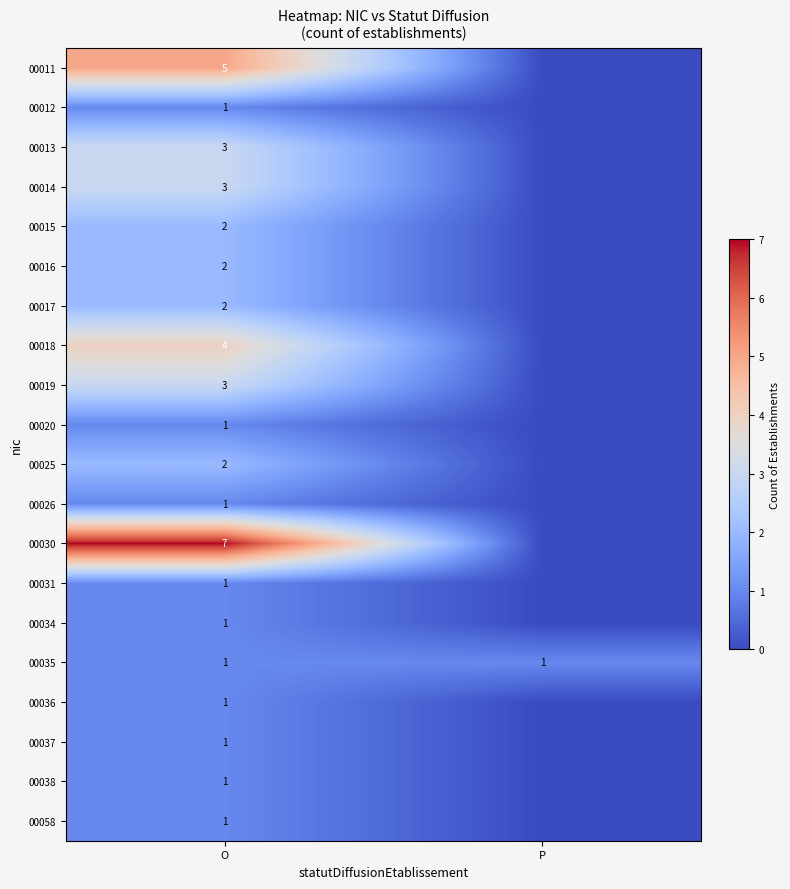

At how many categories does at least one series exceed 4?

1